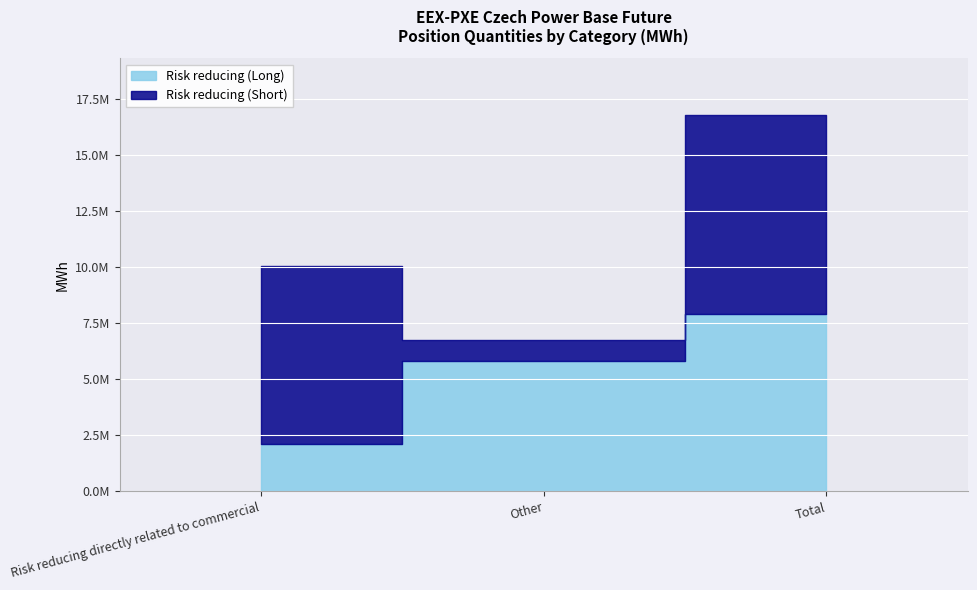

What is the value of the 2nd point from the left?

5804493